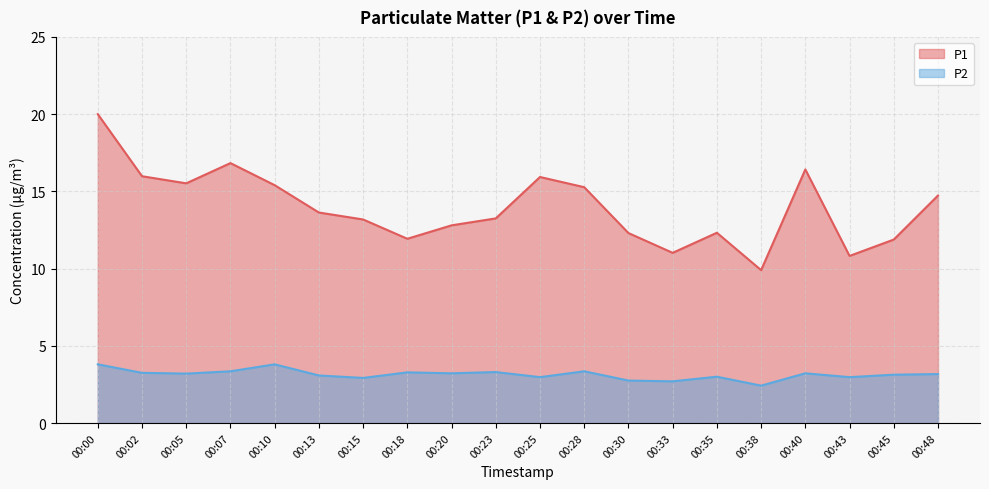

True or false: P2 and P1 cross at least once.

False